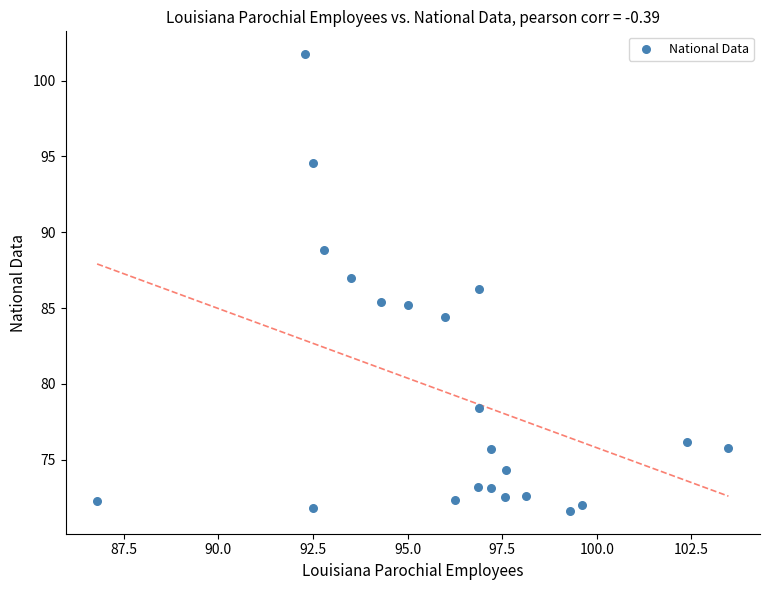

What is the range of Y values (max minus min)?

30.1